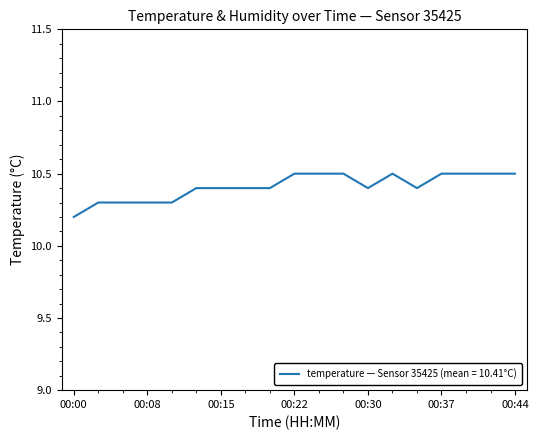

What is the difference between the maximum and minimum values?

0.3